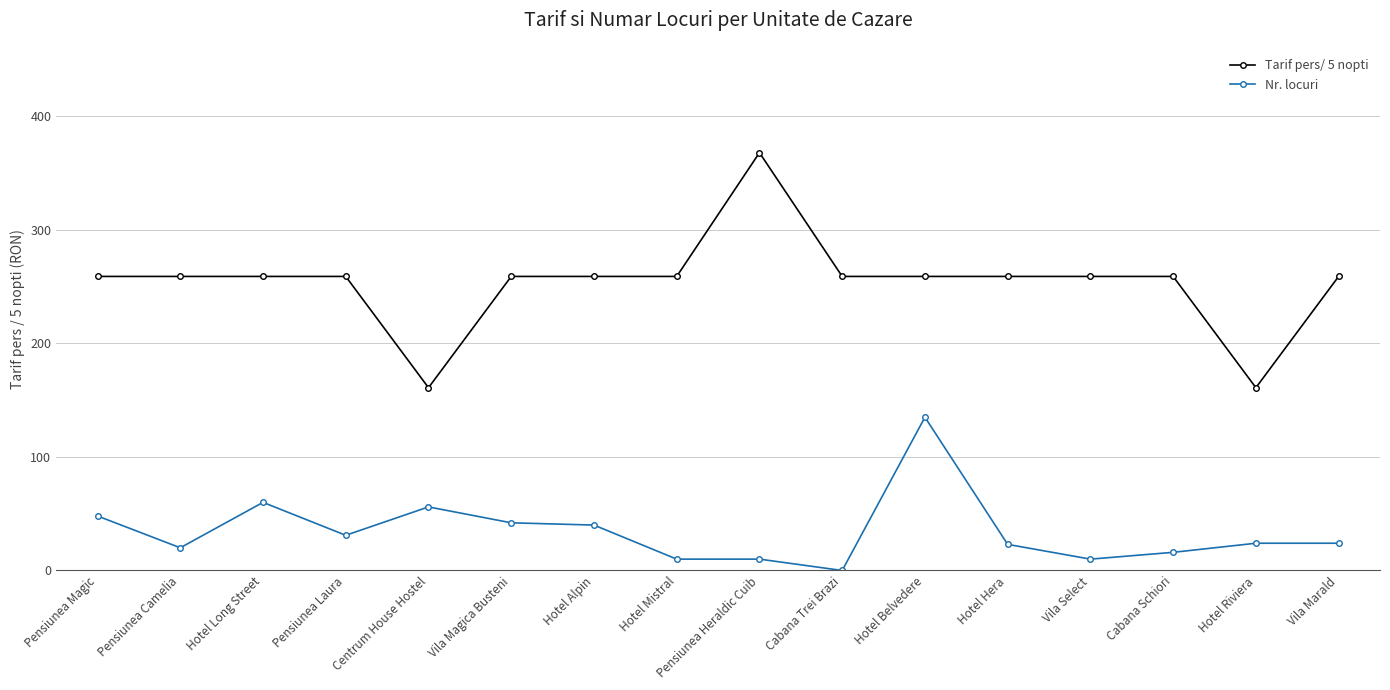

True or false: Nr. locuri has a value of 40 at Hotel Alpin.

True